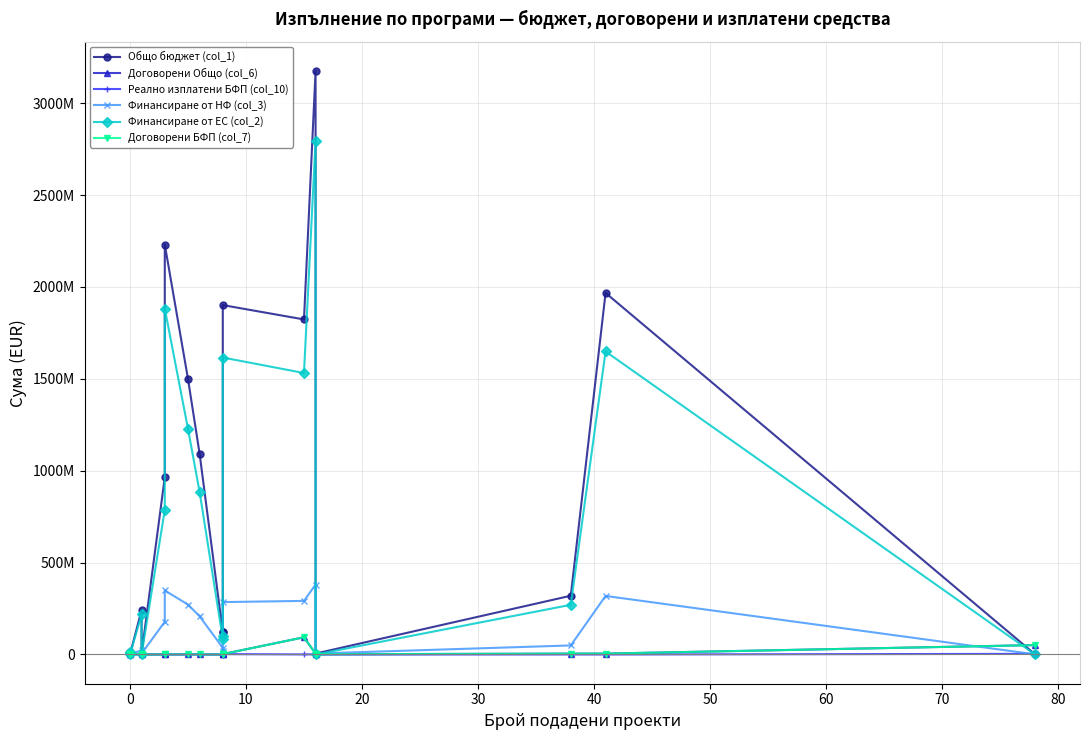

True or false: Реално изплатени БФП (col_10) has more than 2 points higher than both neighbors.

True